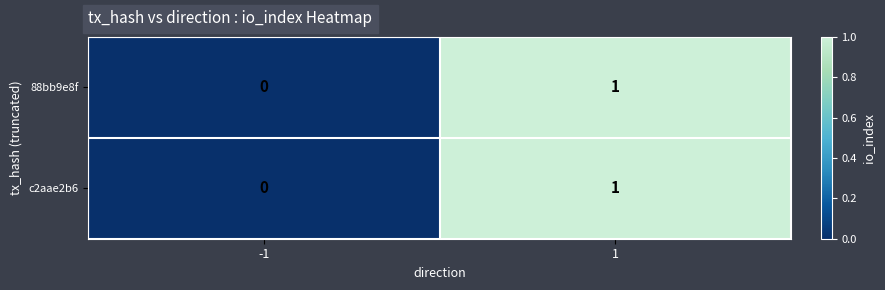

True or false: c2aae2b6 has a value of 0 at -1.

True